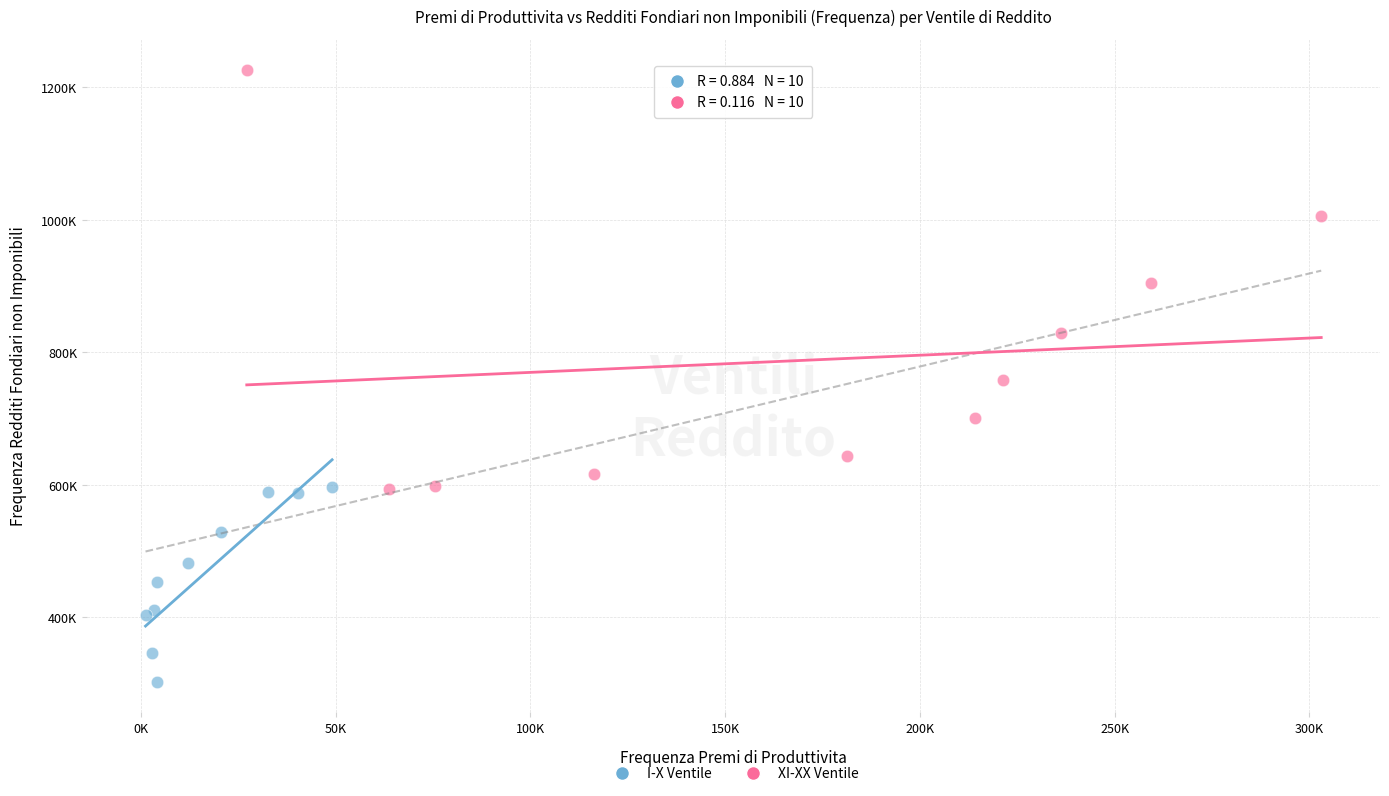

Which series contains the highest Y value?

XI-XX Ventile